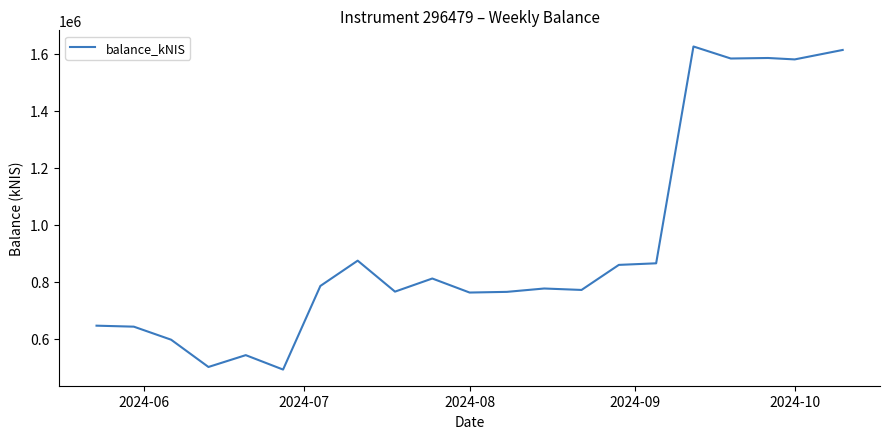

What is the smallest value displayed?

491736.6